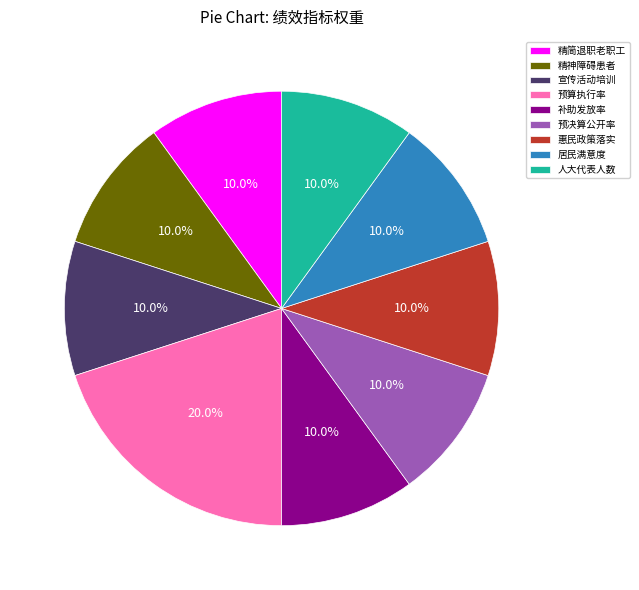

Is the sum of 预算执行率 and 预决算公开率 greater than half?

No